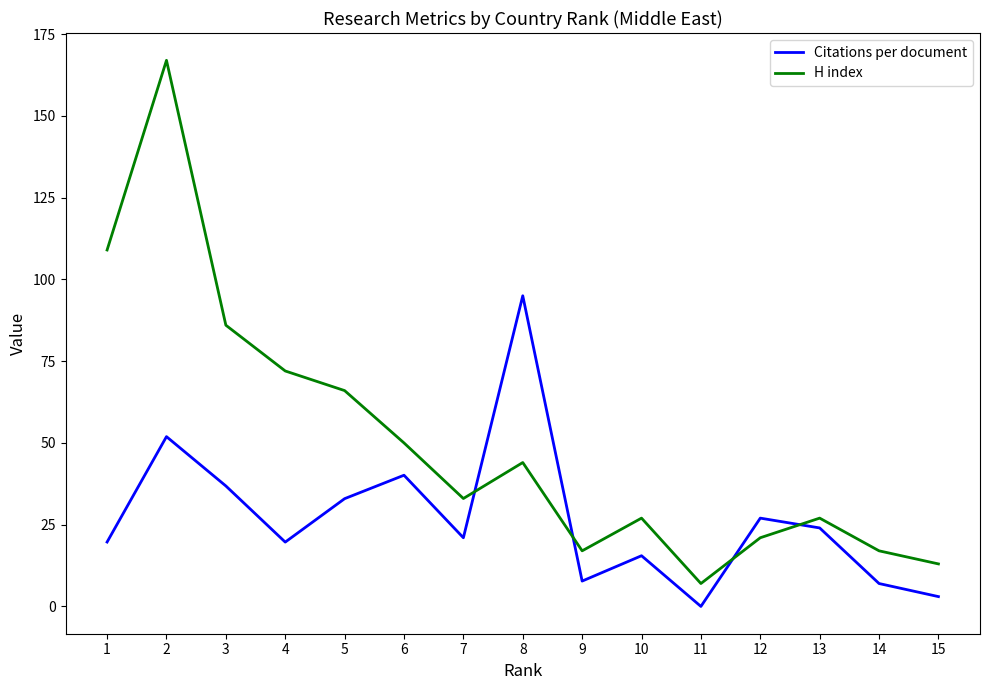

At which label is Citations per document closest to 47?

2